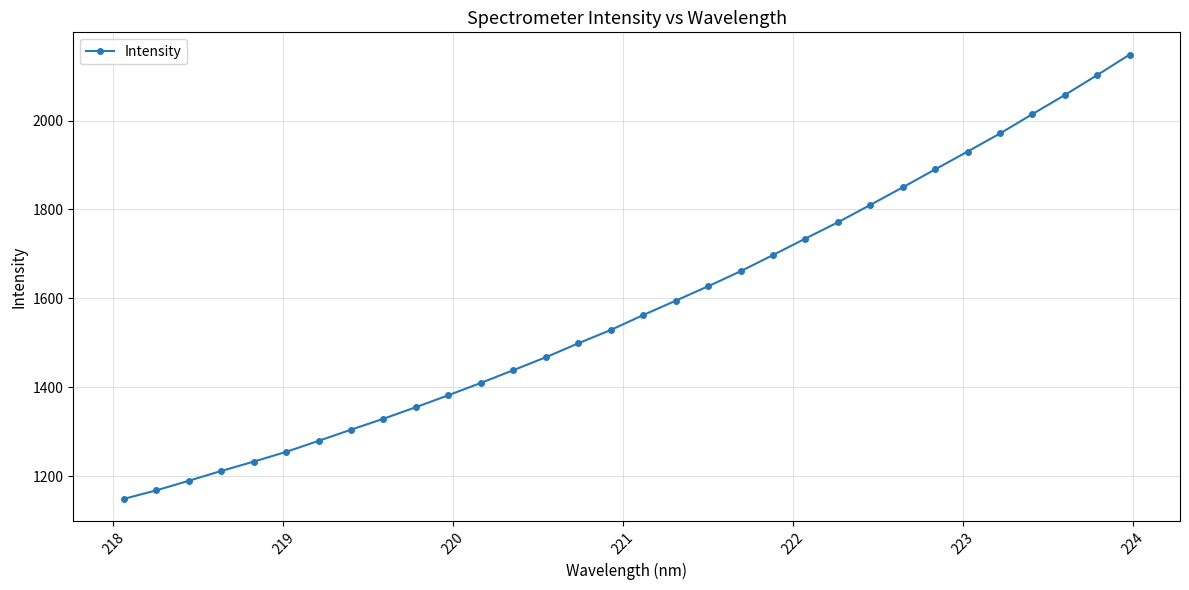

How many lines are shown in the chart?

1